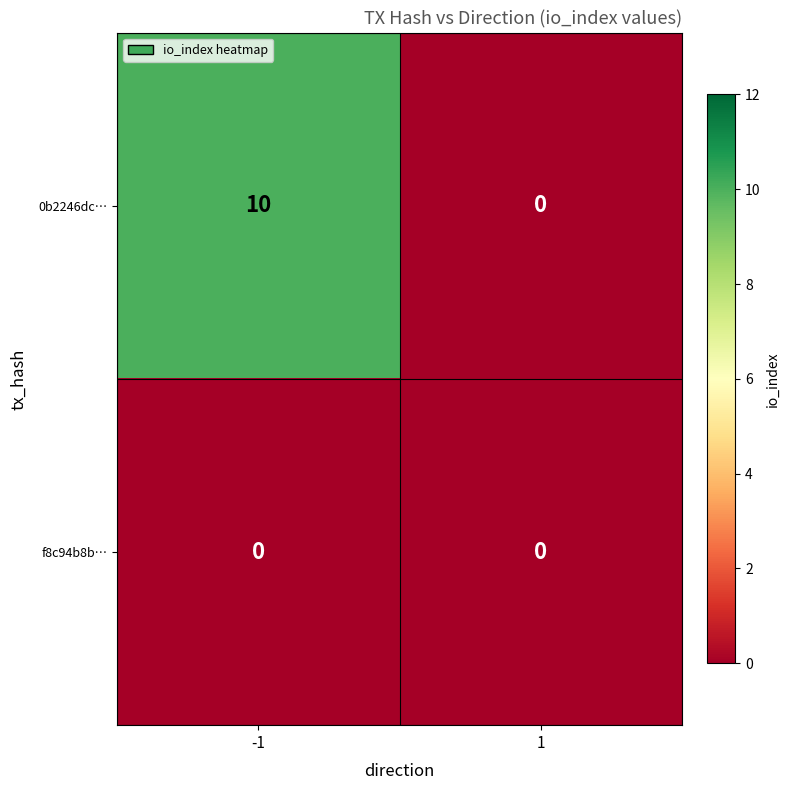

What is the sum of all 0b2246dc… values?

10